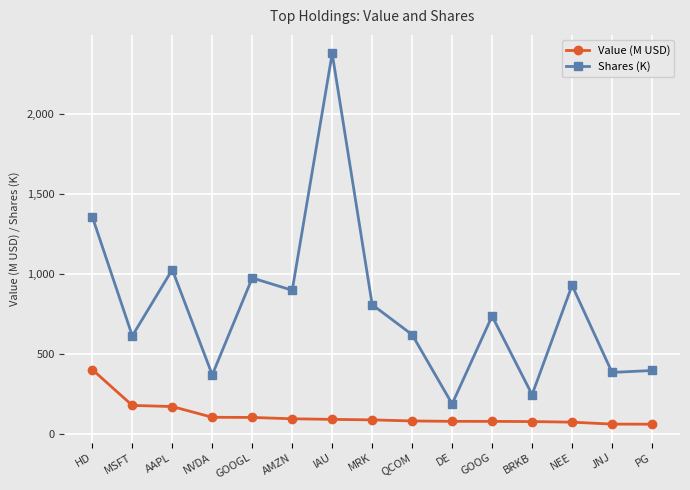

True or false: Shares (K) and Value (M USD) intersect in this chart.

False